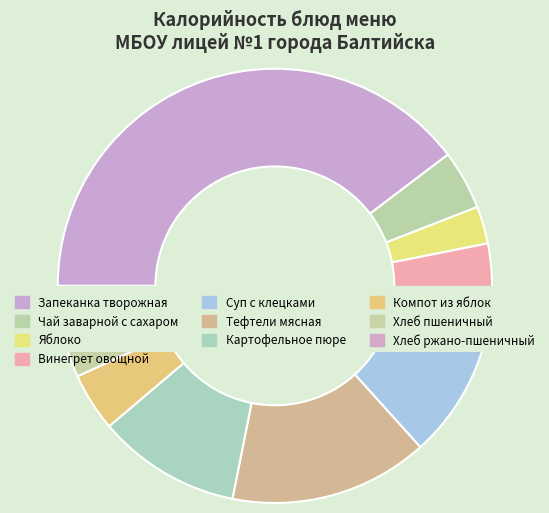

Count the number of slices in the pie.

10